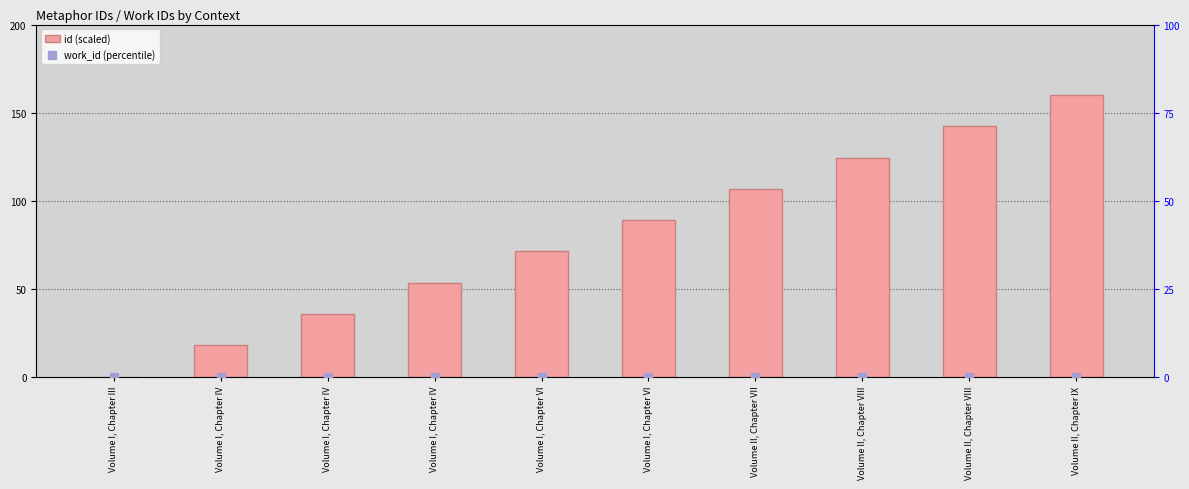

Is the value of id (scaled) at Volume II, Chapter VII greater than the value of work_id (percentile) at Volume II, Chapter VII?

Yes